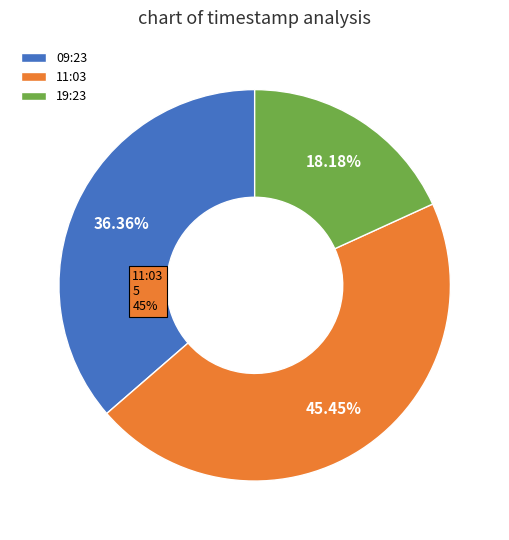

Rank the categories by value from lowest to highest.

19:23, 09:23, 11:03